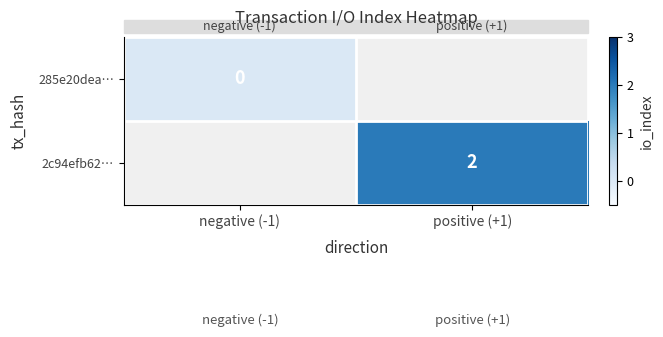

The 2c94efb62… series shows 2 at positive (+1). True or false?

True